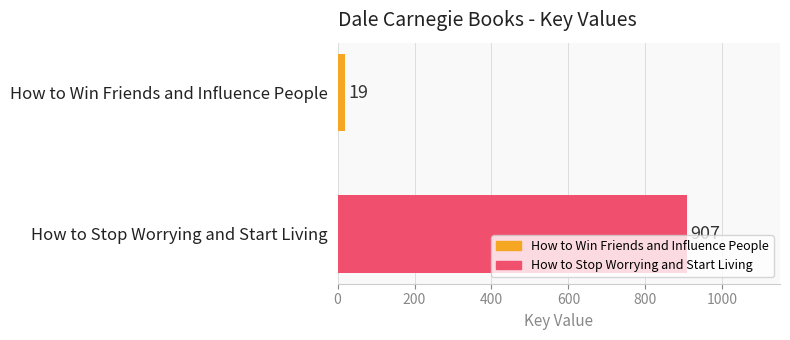

What is the minimum value for How to Win Friends and Influence People?

19